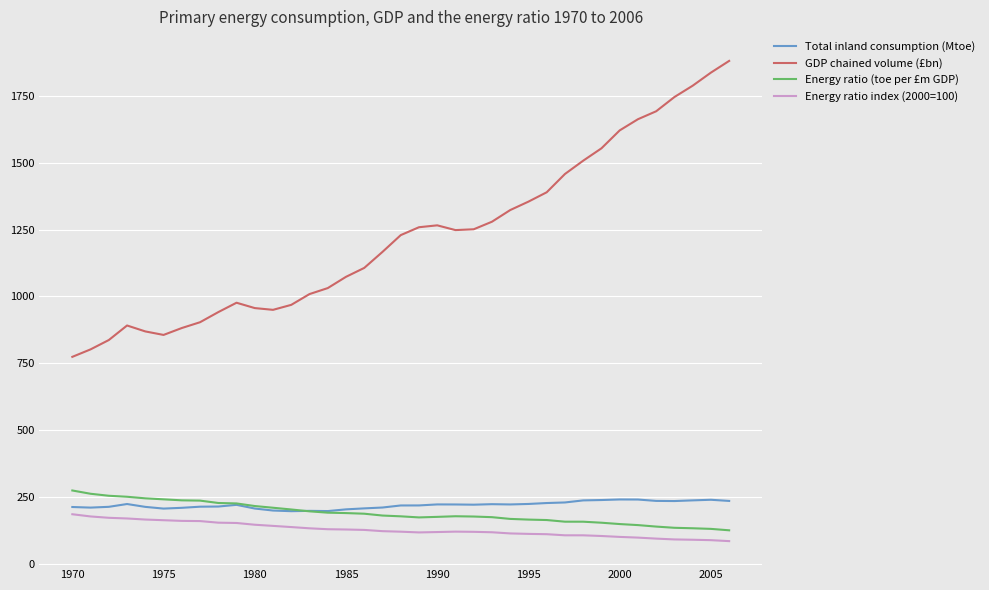

Which series has the largest range (max minus min)?

GDP chained volume (£bn)